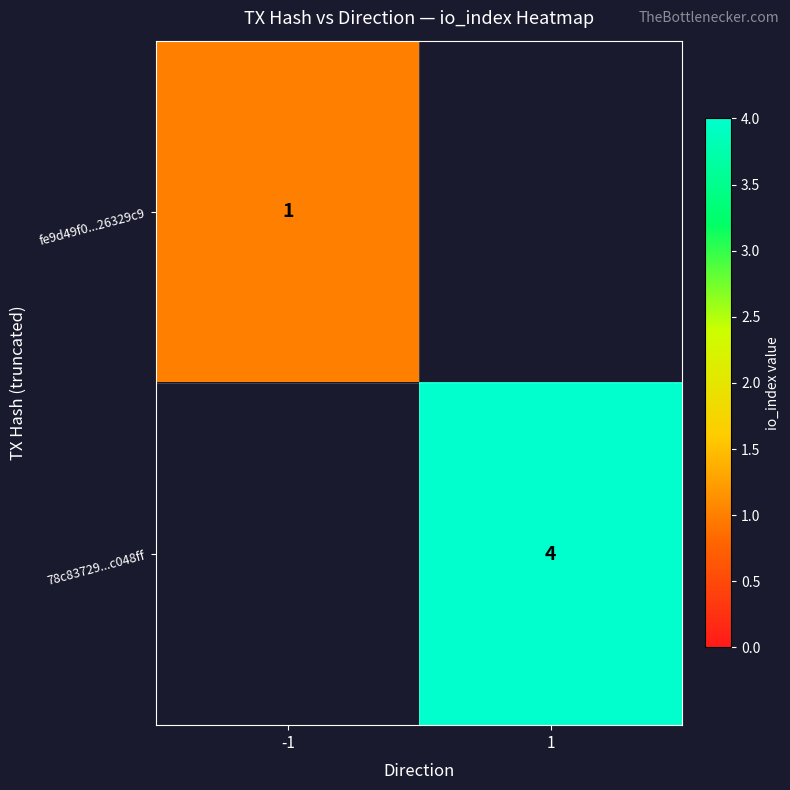

How many series are shown in this chart?

2